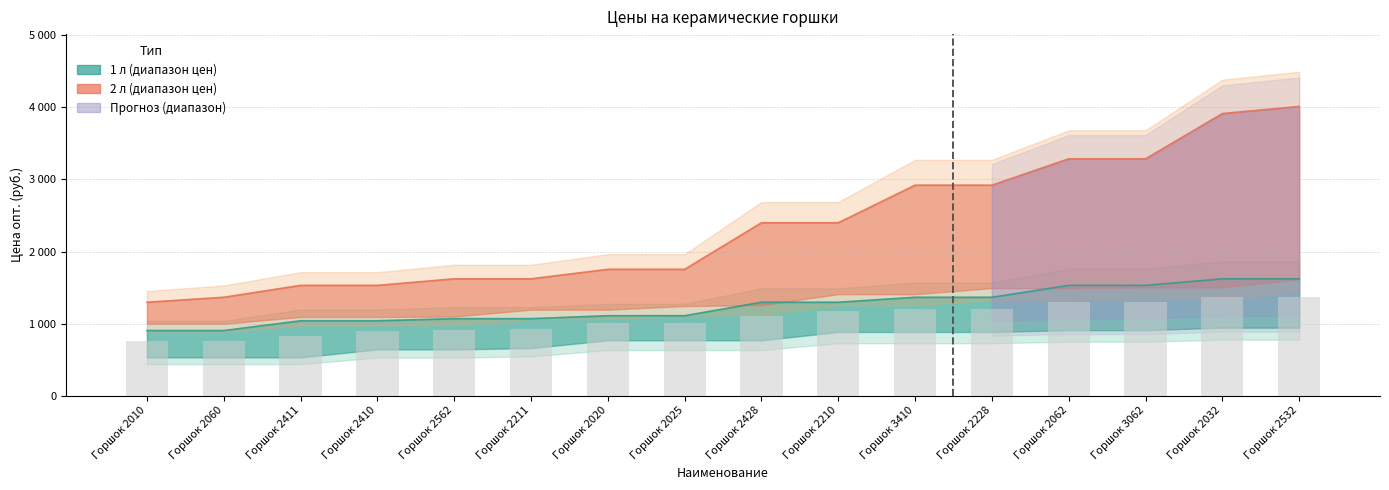

Is the value of 2 л (lower) at Горшок 2228 greater than the value of 1 л (upper) at Горшок 2532?

No